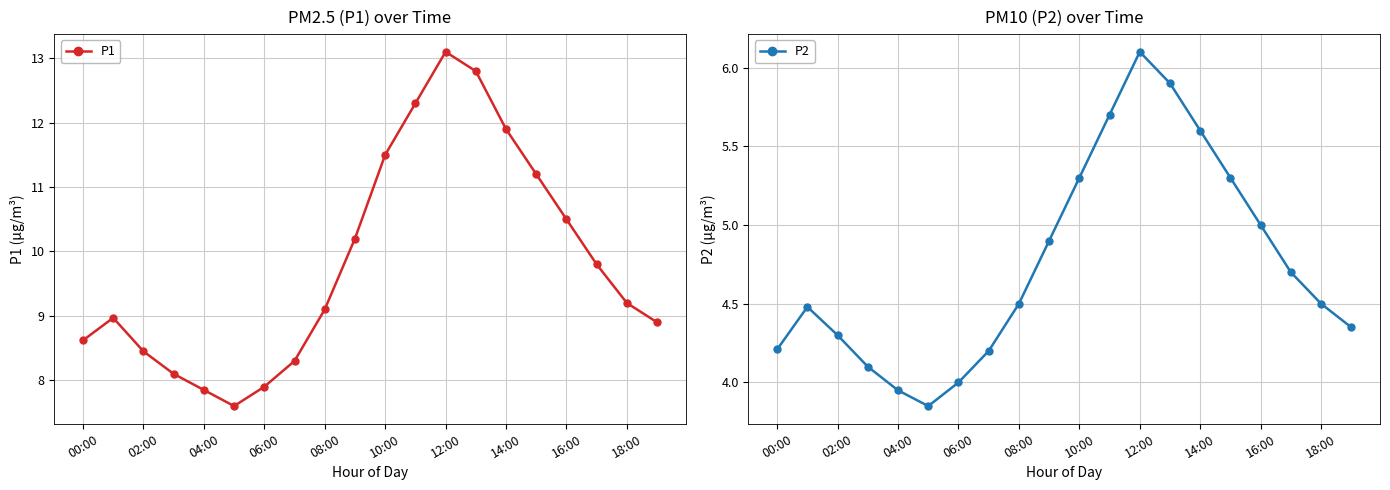

Rank the series by their average value, from lowest to highest.

P2, P1